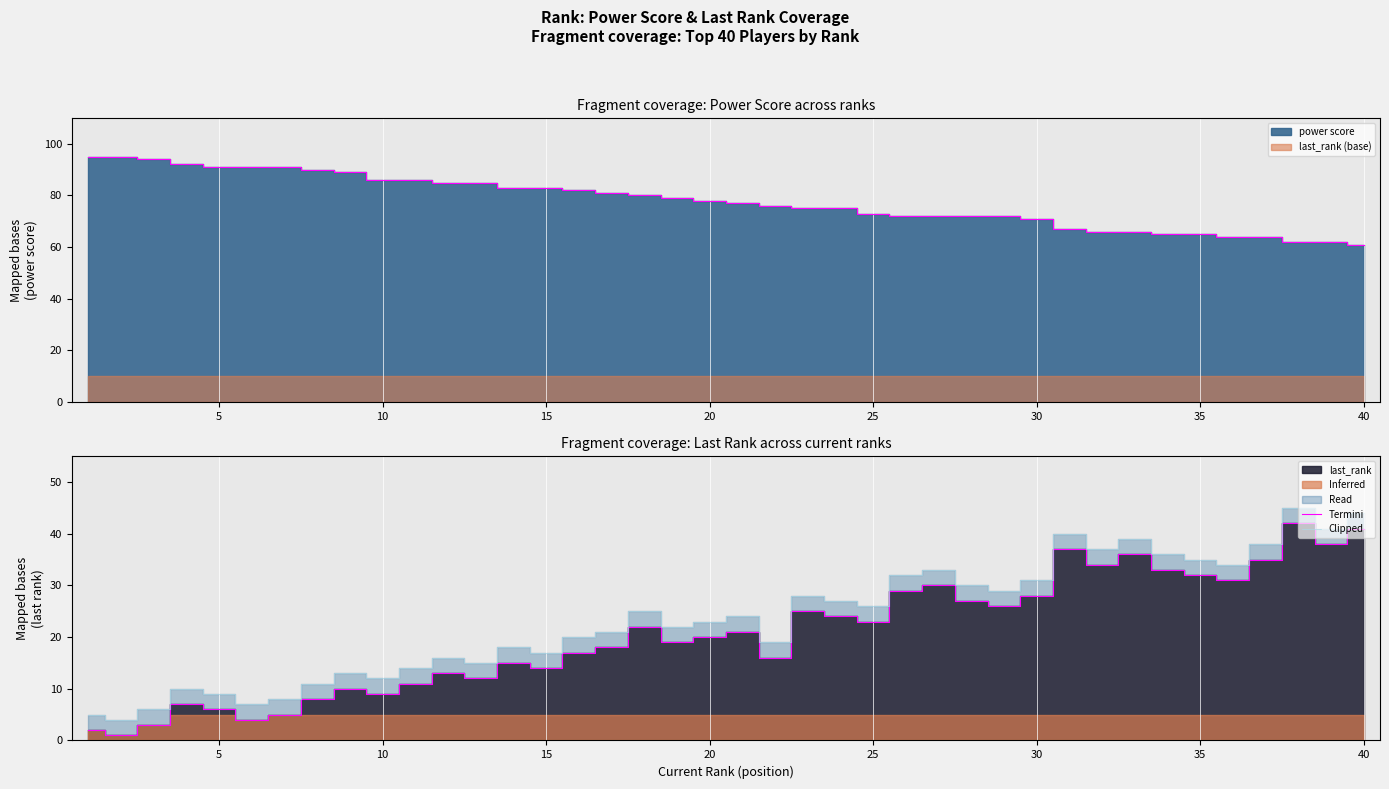

Which series changed the most between 0 and 24?

Termini